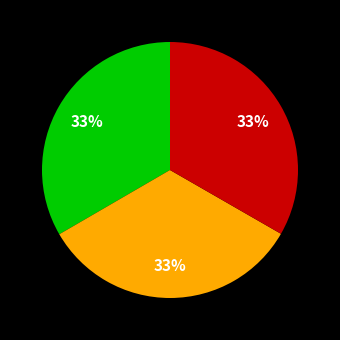

To the nearest percent, what is the average slice percentage?

33%